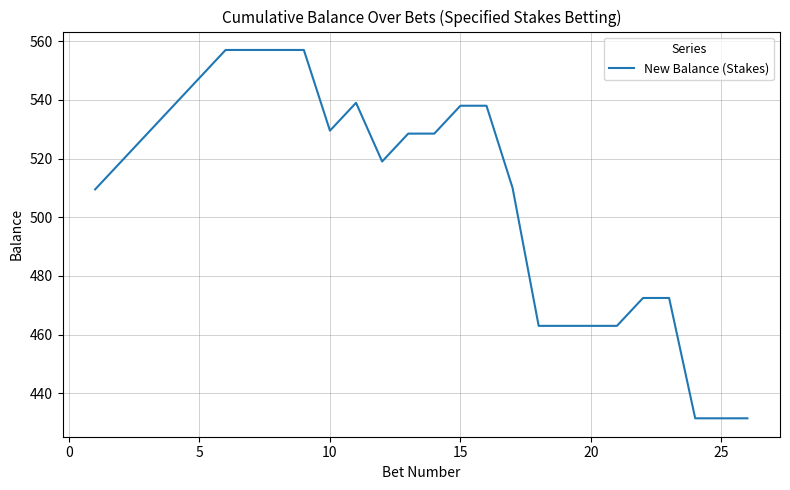

What is the difference between the maximum and minimum values?

125.5